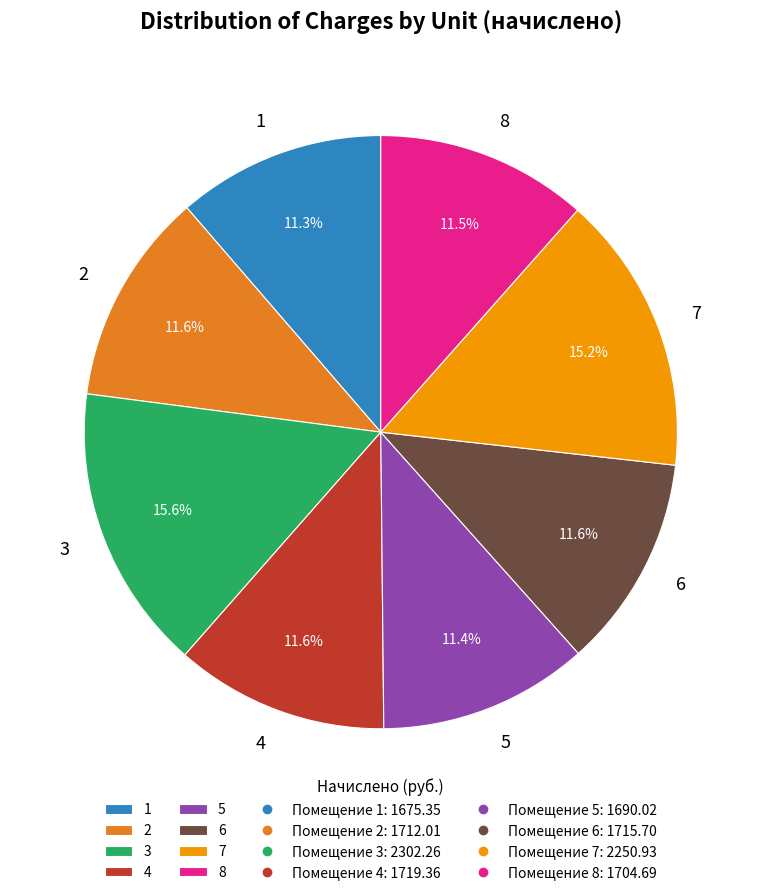

How many segments does this pie chart have?

8